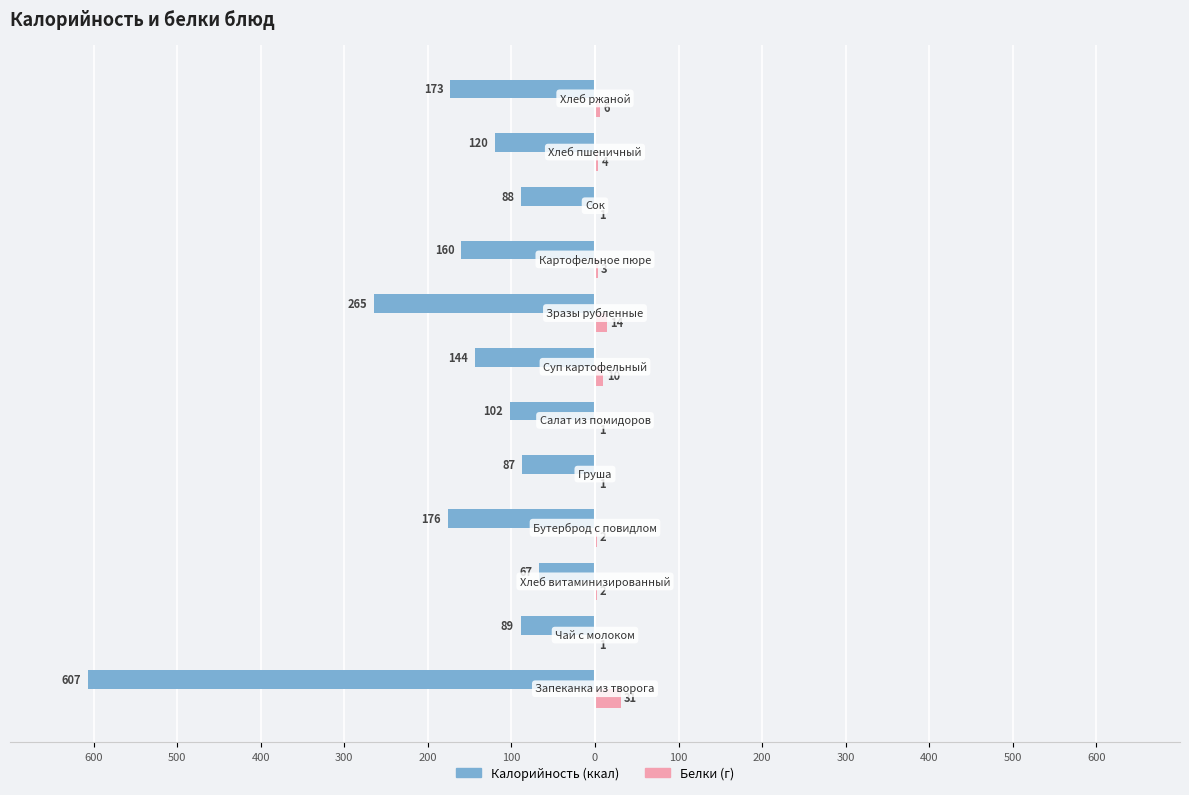

Is it true that Калорийность equals -905 at 600?

False